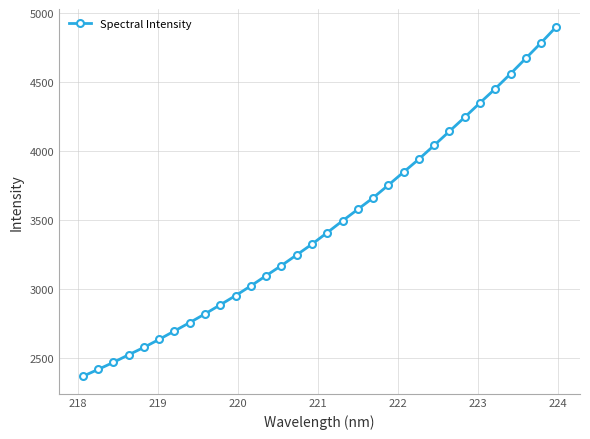

How many lines are shown in the chart?

1